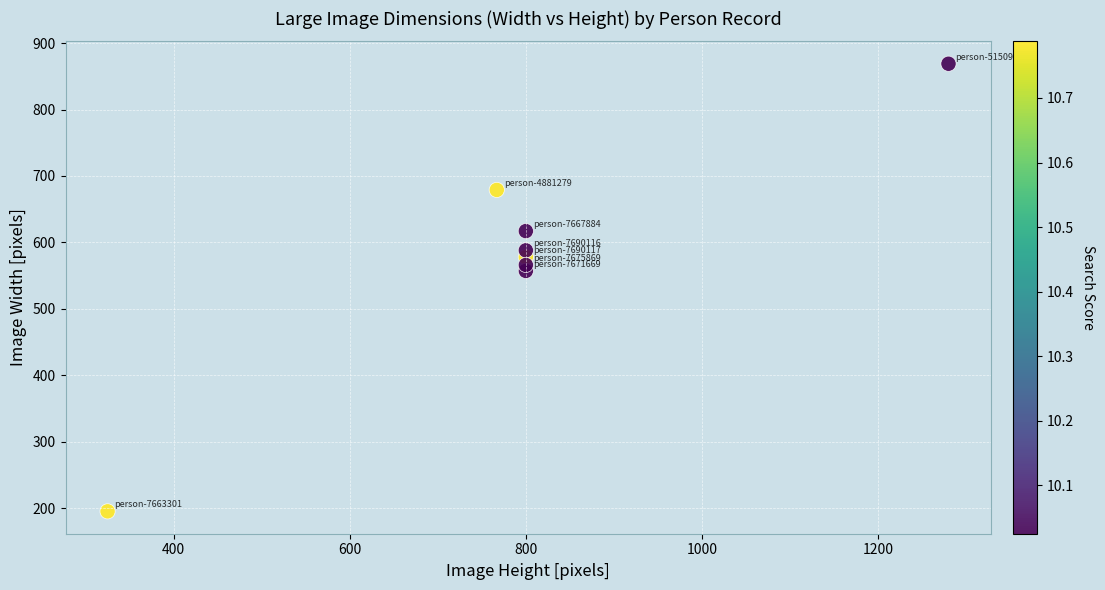

What Y value in the scatter plot is closest to 532?

557